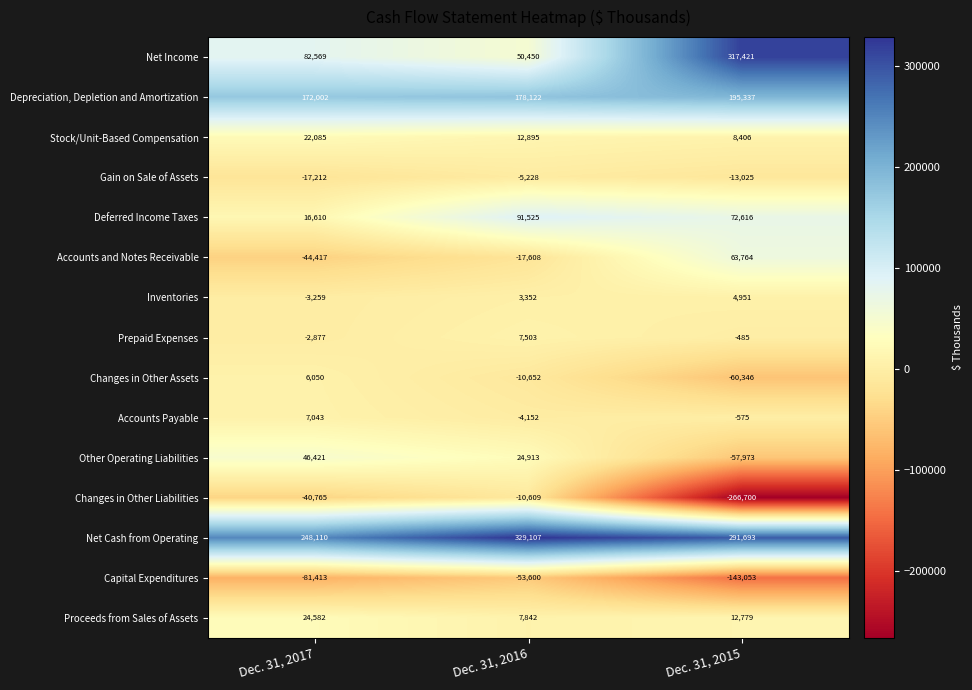

Which series changed the most between Dec. 31, 2016 and Dec. 31, 2015?

Net Income